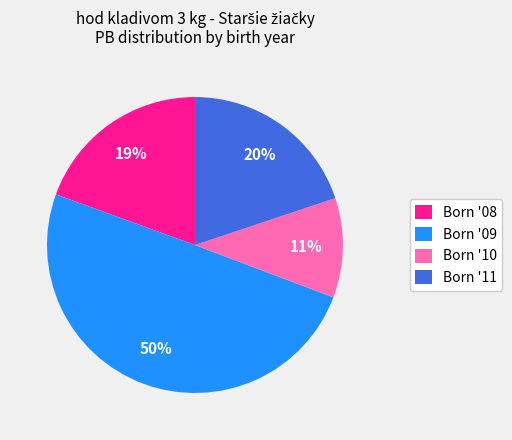

To the nearest percent, what is the combined percentage of Born '09 and Born '11?

70%